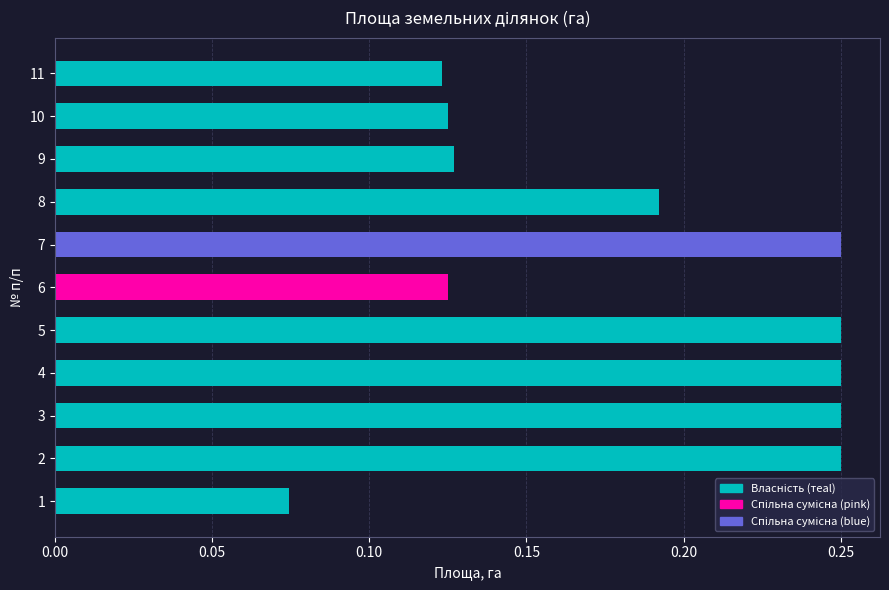

What is the sum of all values?

2.0